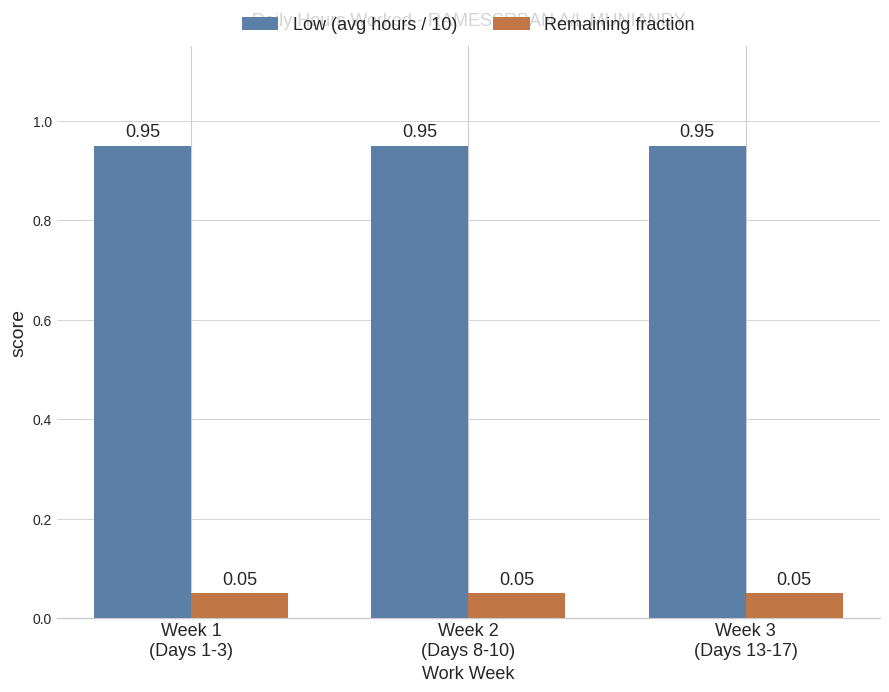

What is the label of the 1st bar from the right?

Week 3
(Days 13-17)